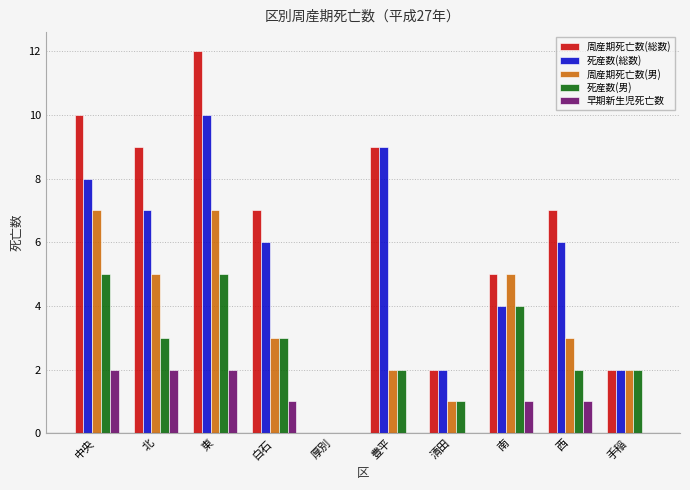

Between 東 and 豊平, which series saw the biggest shift?

周産期死亡数(男)